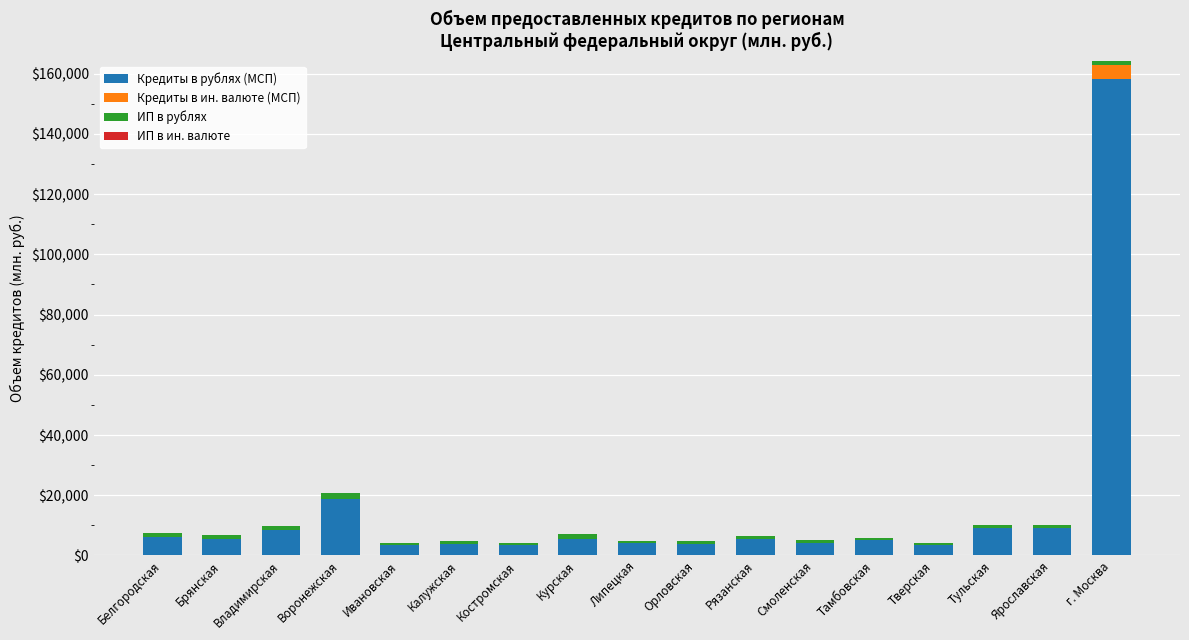

What is the maximum value for Кредиты в рублях (МСП)?

158076